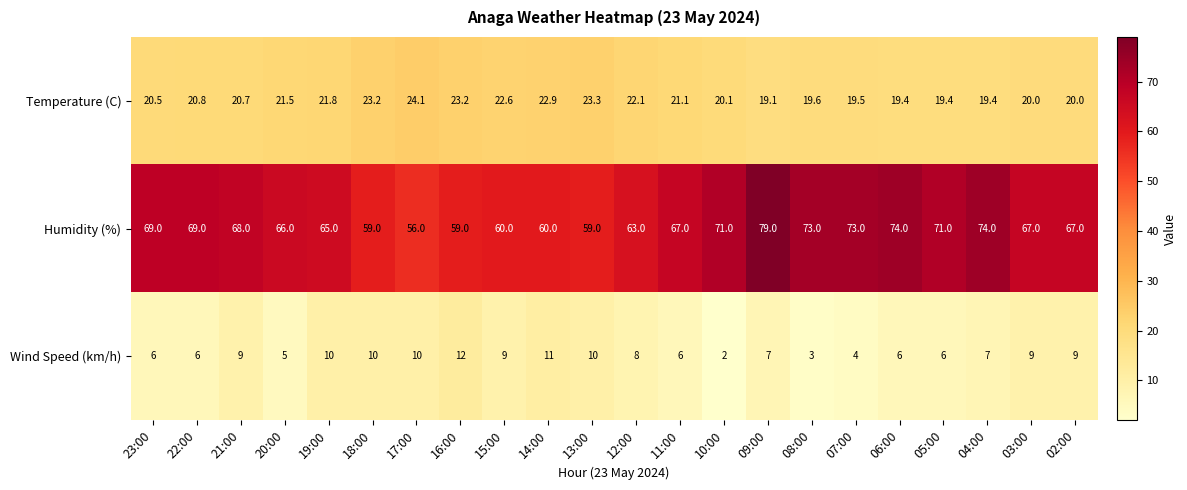

What is the difference between the highest and lowest values at 22:00?

63.0